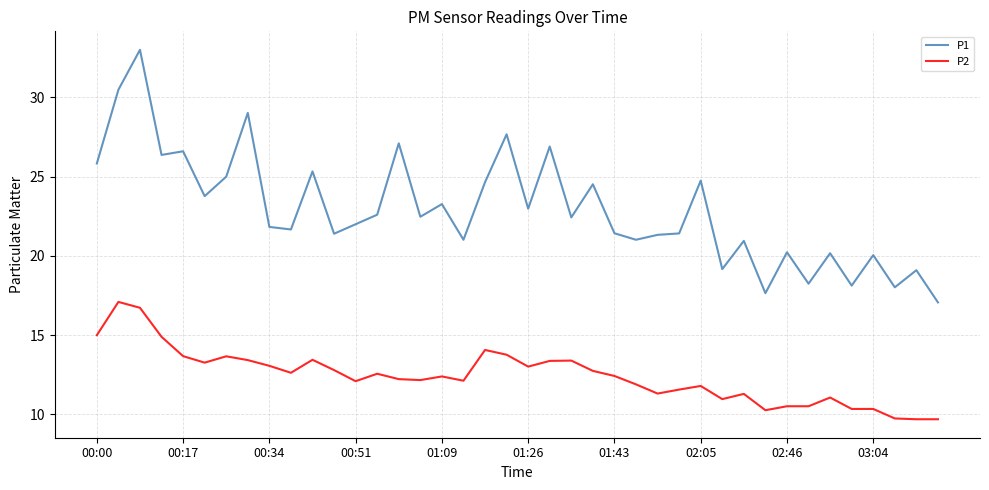

What is the difference between the maximum and minimum values in the P1 series?

15.9